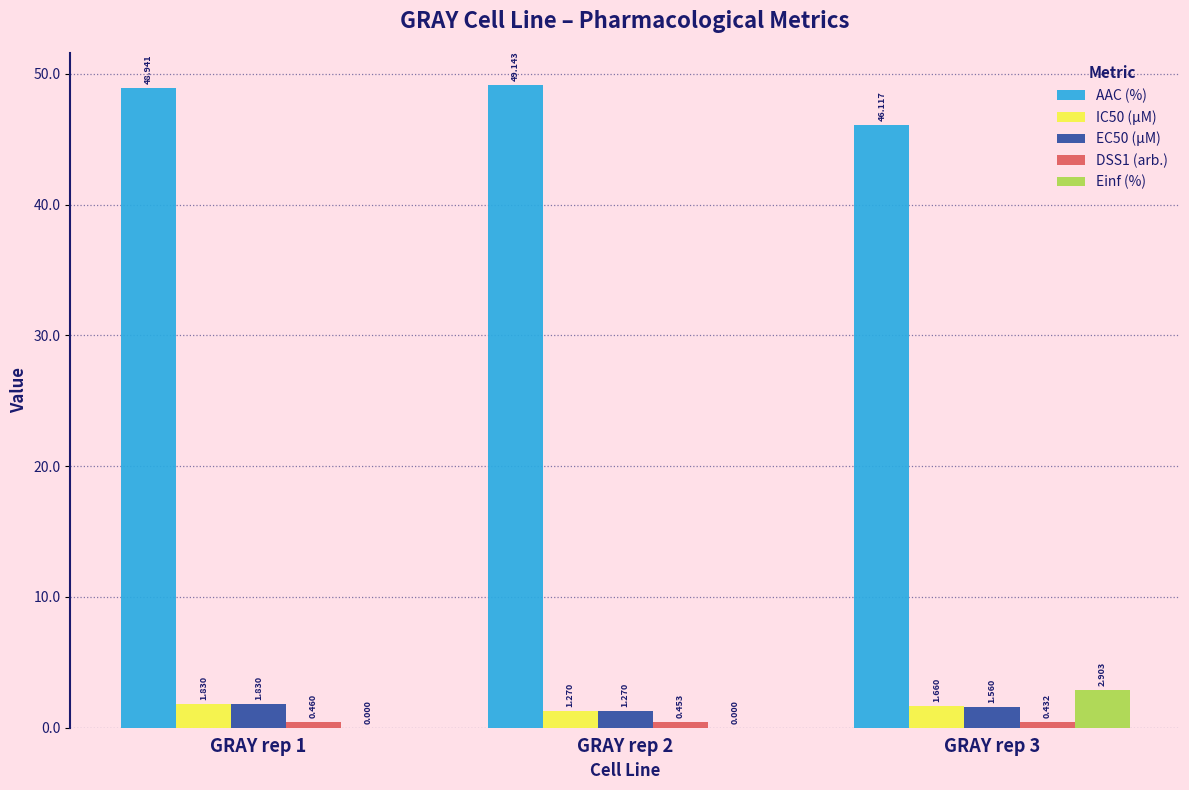

True or false: AAC (%) has a value of 32.2 at GRAY rep 1.

False